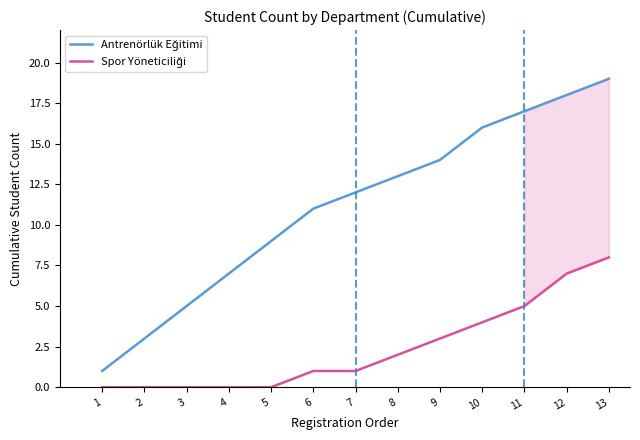

Is this an area chart (filled region under the line)?

No